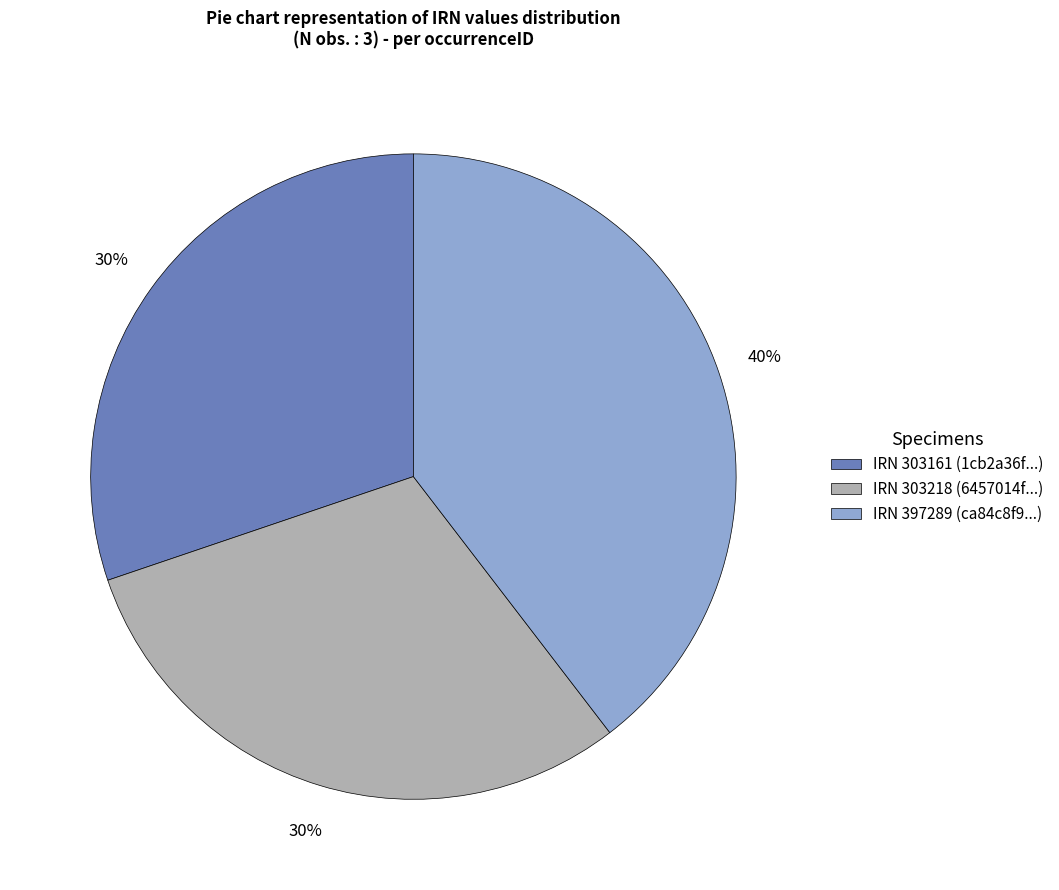

Does any single category account for the majority?

No